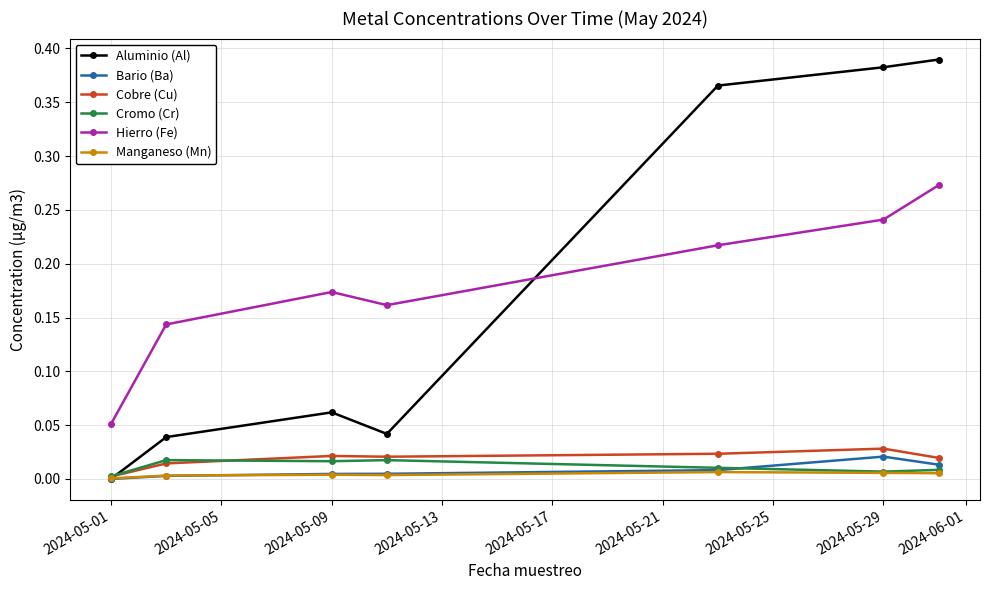

Which series has the largest range (max minus min)?

Aluminio (Al)